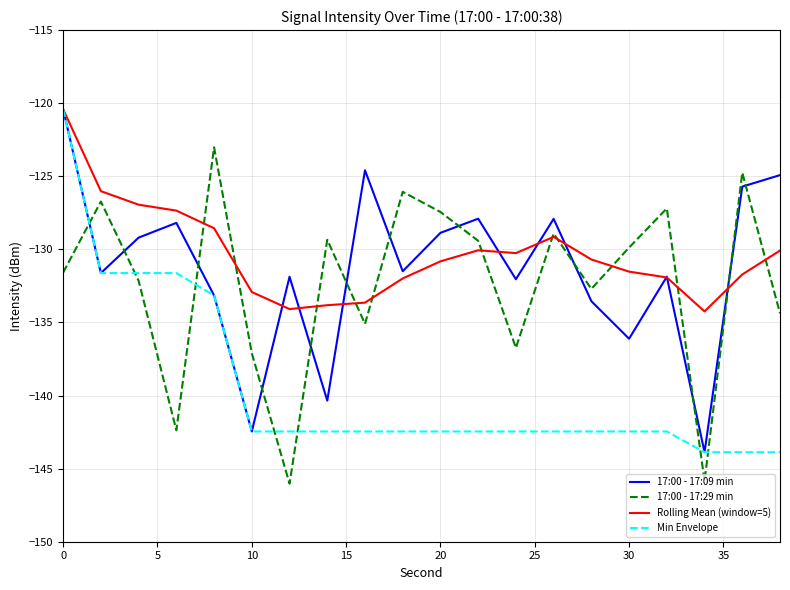

How many lines are shown in the chart?

4